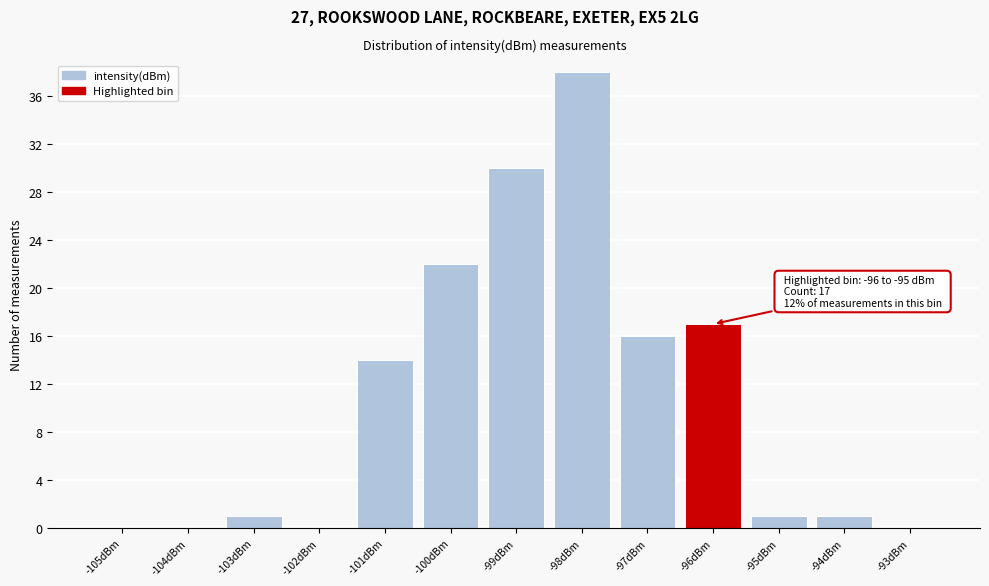

Reading left to right, extract all data points from this chart.

-105dBm=0	-104dBm=0	-103dBm=1	-102dBm=0	-101dBm=14	-100dBm=22	-99dBm=30	-98dBm=38	-97dBm=16	-96dBm=17	-95dBm=1	-94dBm=1	-93dBm=0